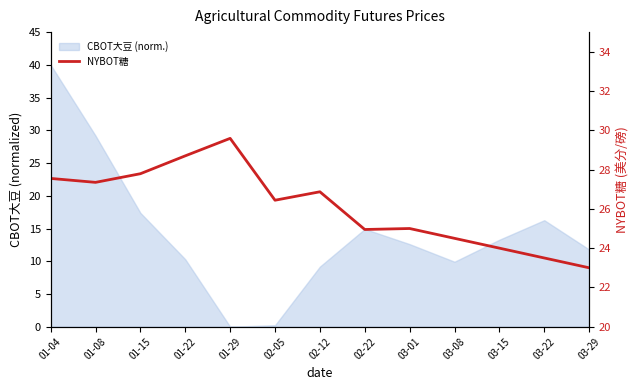

True or false: the data shows 24.9 at 02-22.

True